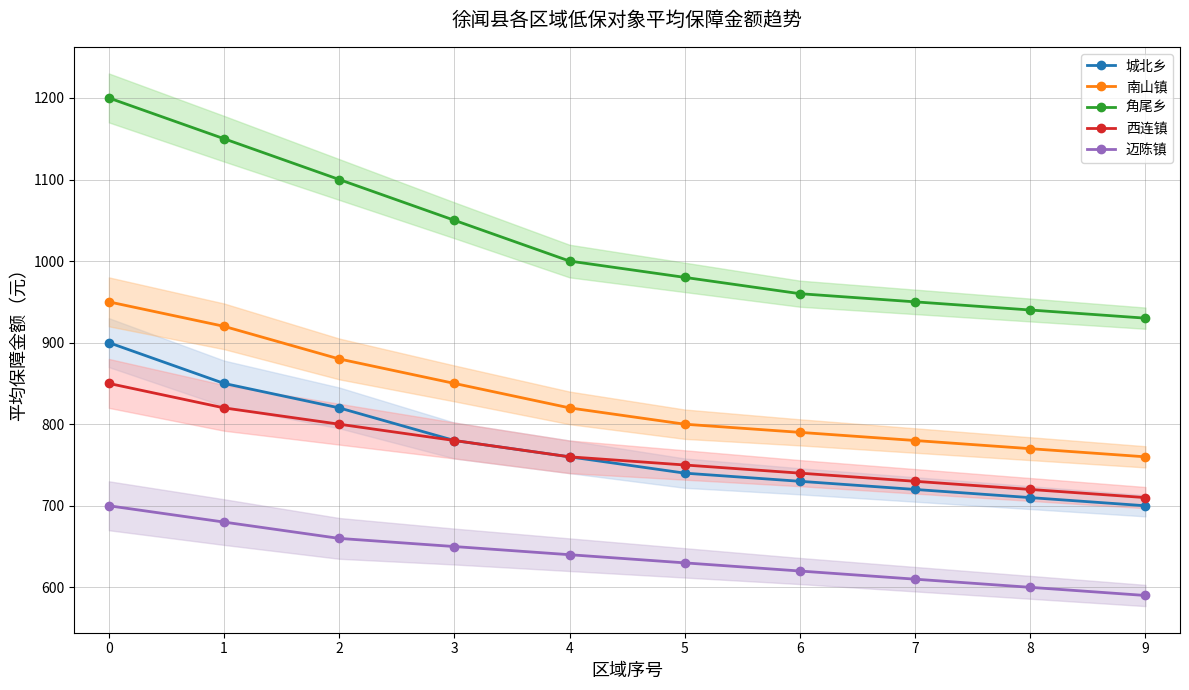

What is the lowest value of the 南山镇 series?

760